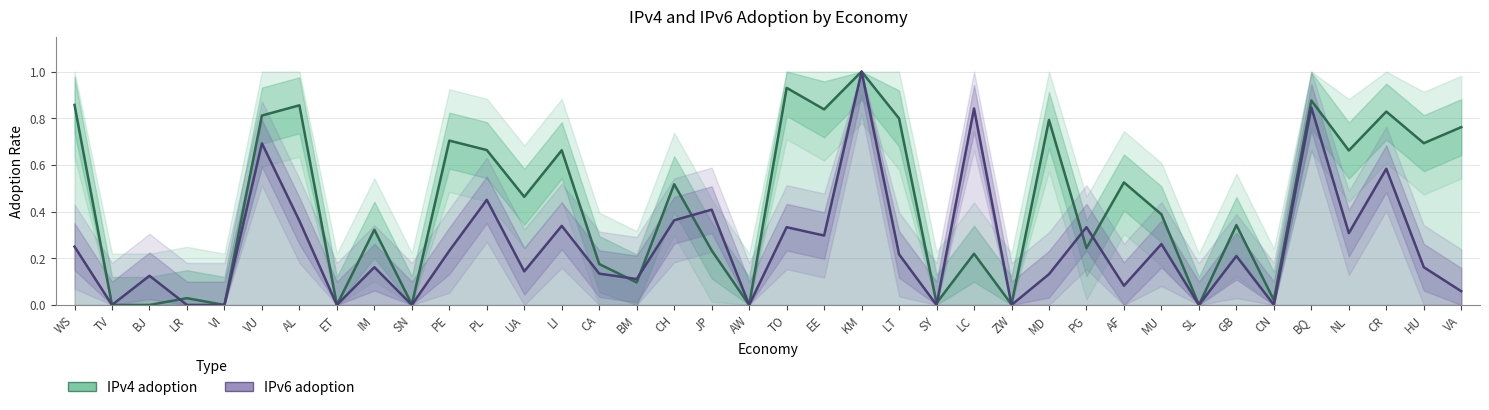

Which series has the widest spread of values?

IPv4 adoption